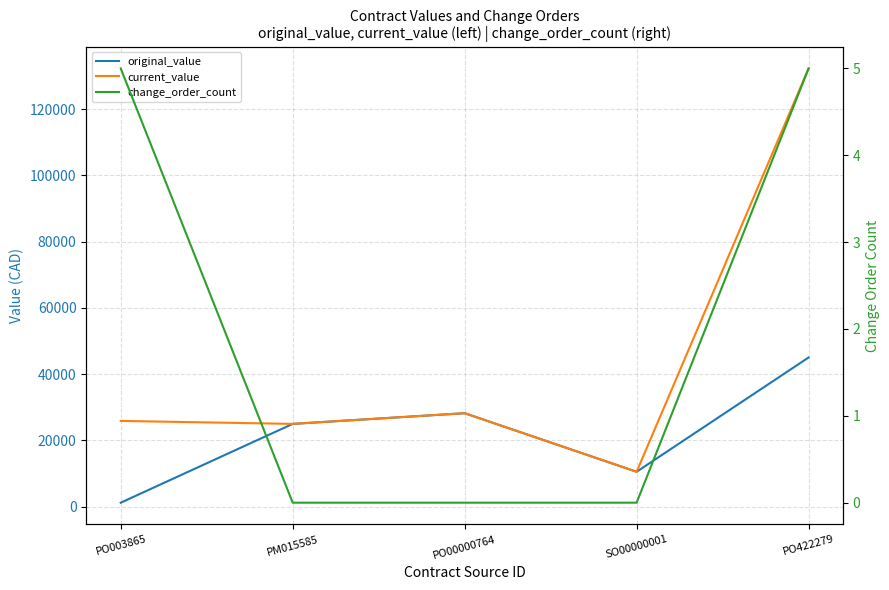

Where is original_value nearest to the value 23085?

PM015585